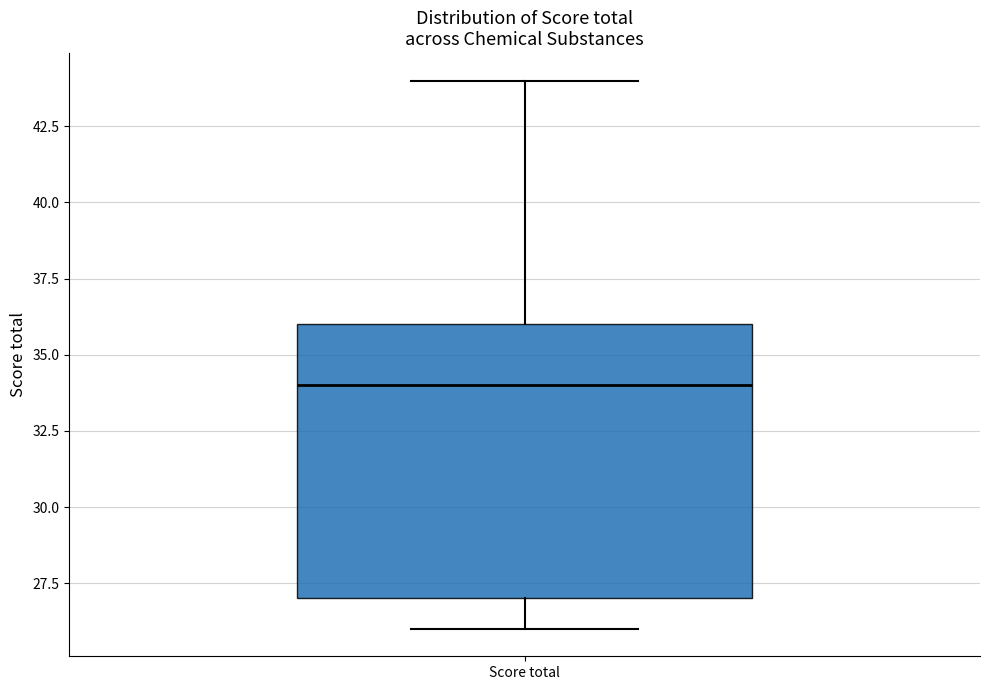

Read this box plot against the y-axis: the position of the median line, the range covered by the box, and the ends of both whiskers. The values are not printed on the chart, so give them approximately, as read against the axis.

median 34, box 27 to 36, whiskers 26 to 44